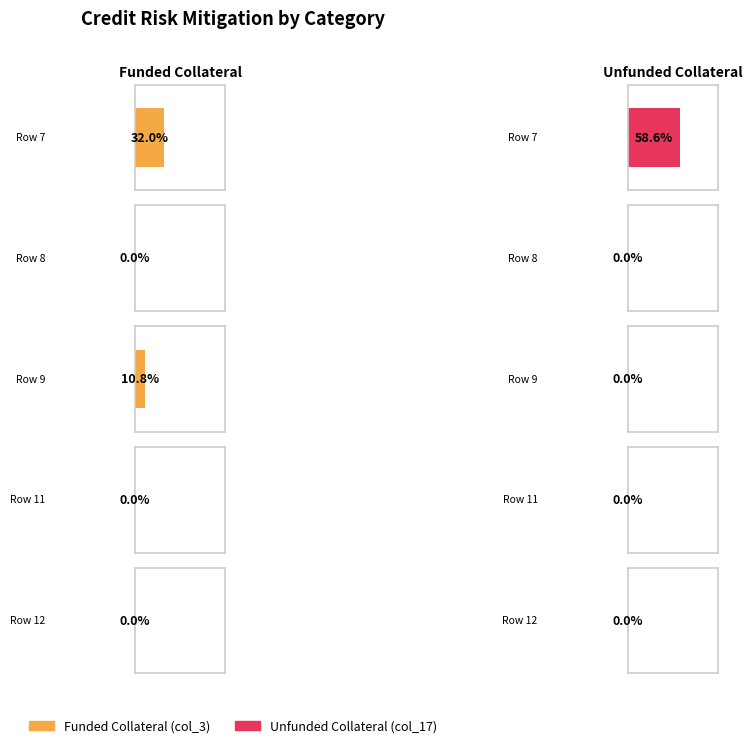

What are all the series names shown in the legend?

col_3, col_17